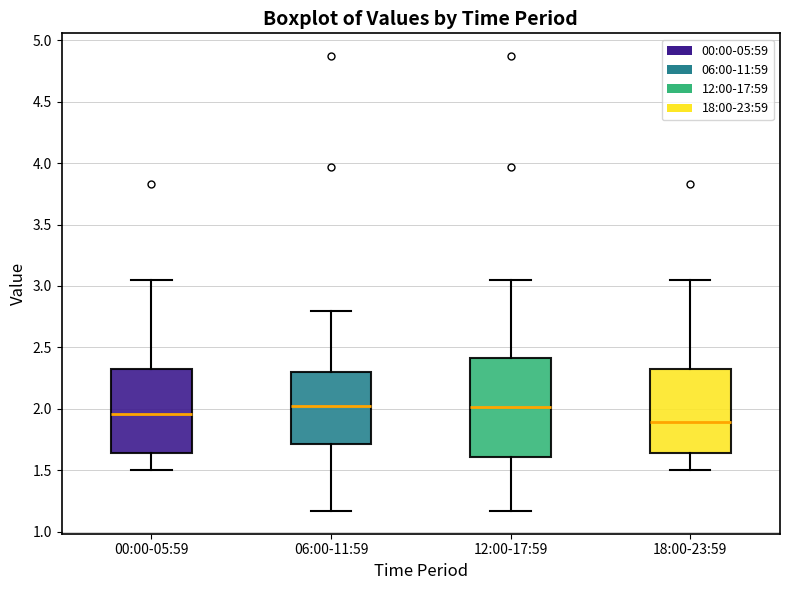

Comparing the boxes themselves (not the whiskers), which one is the tallest?

12:00-17:59